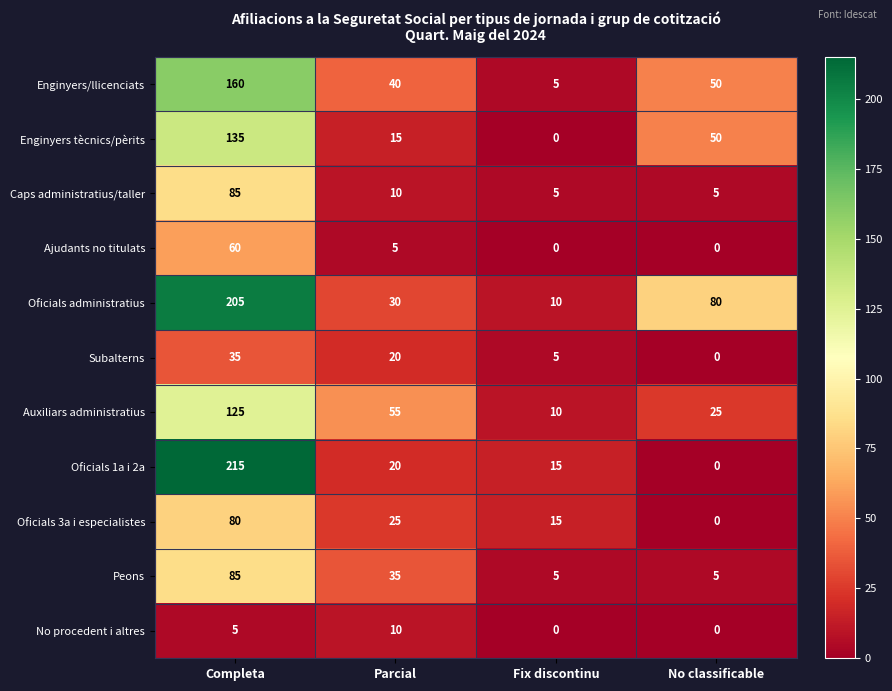

How many data points does each series have?

4